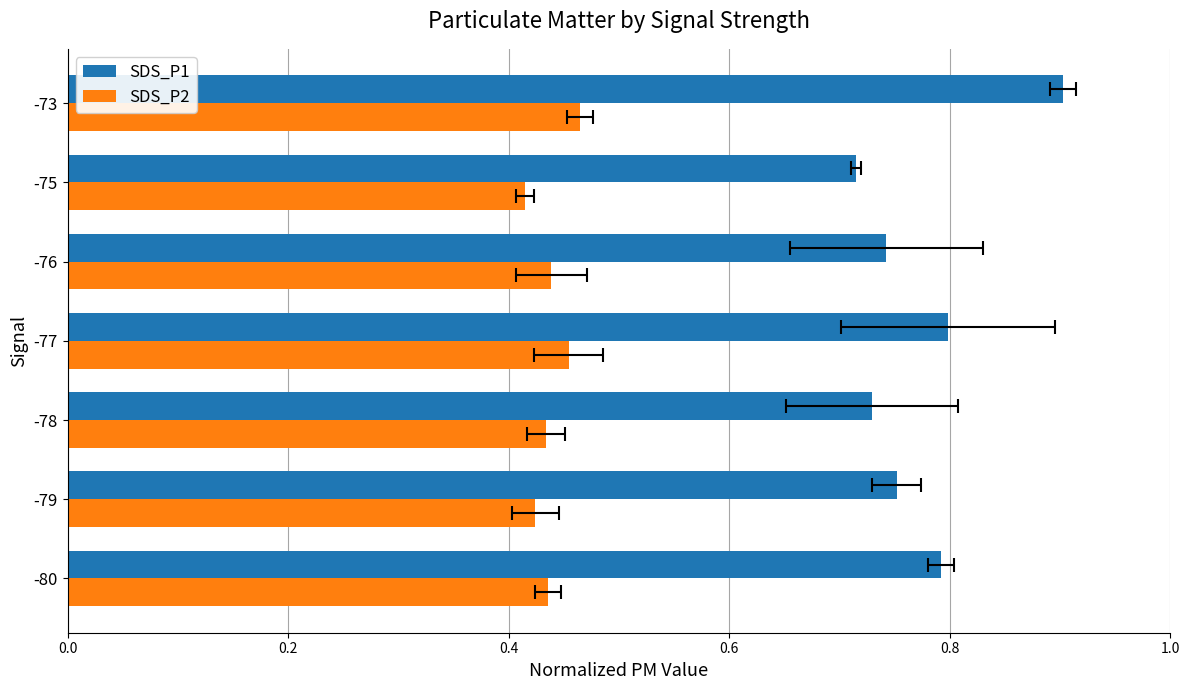

What value does the SDS_P1 series have at -79?

0.8